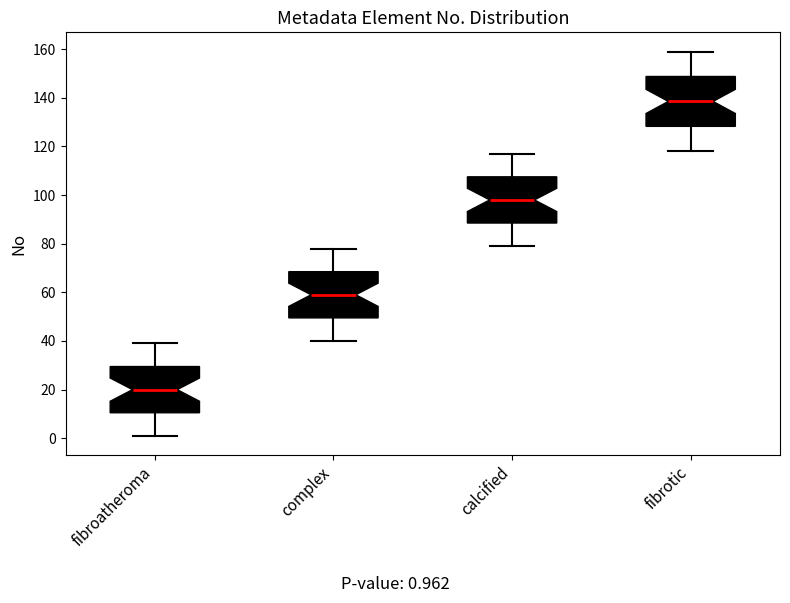

Reading left to right, transcribe this box plot: for each box, give where its median line is, the range the box spans, and where its two whiskers end, as read against the y-axis. The values are not printed on the chart, so give them approximately, as read against the axis.

fibroatheroma: median 20, box 10 to 30, whiskers 2 to 40
complex: median 60, box 50 to 68, whiskers 40 to 78
calcified: median 98, box 88 to 108, whiskers 80 to 118
fibrotic: median 138, box 128 to 148, whiskers 118 to 160